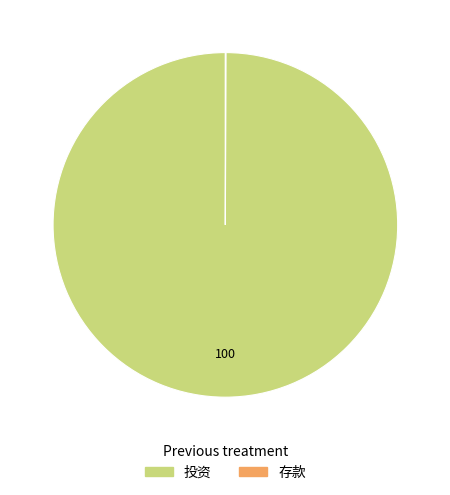

Which slice represents more than half of the pie?

投资